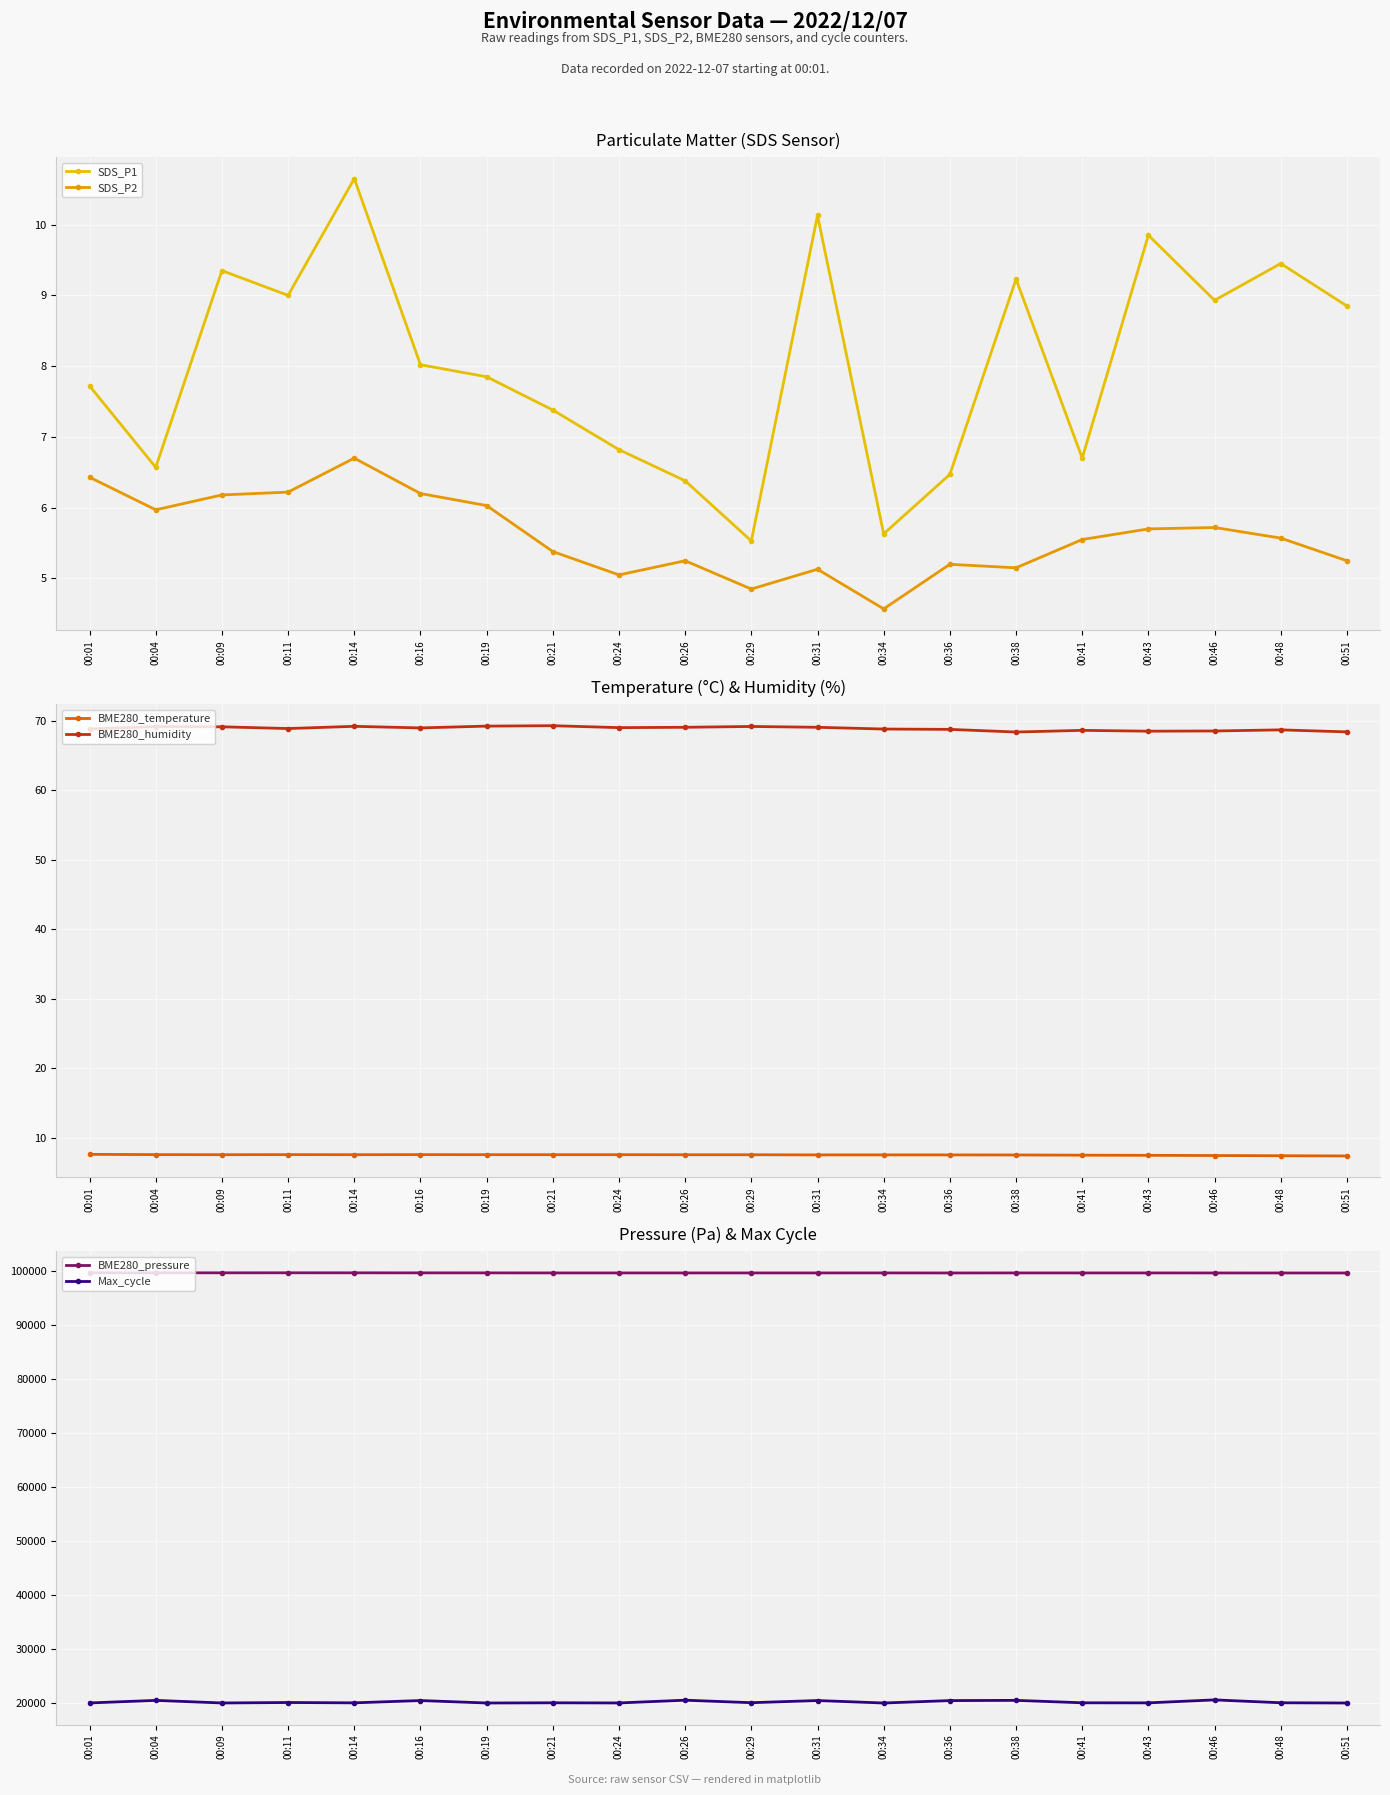

What is the value of the BME280_humidity point at the 3rd from the left?

69.2